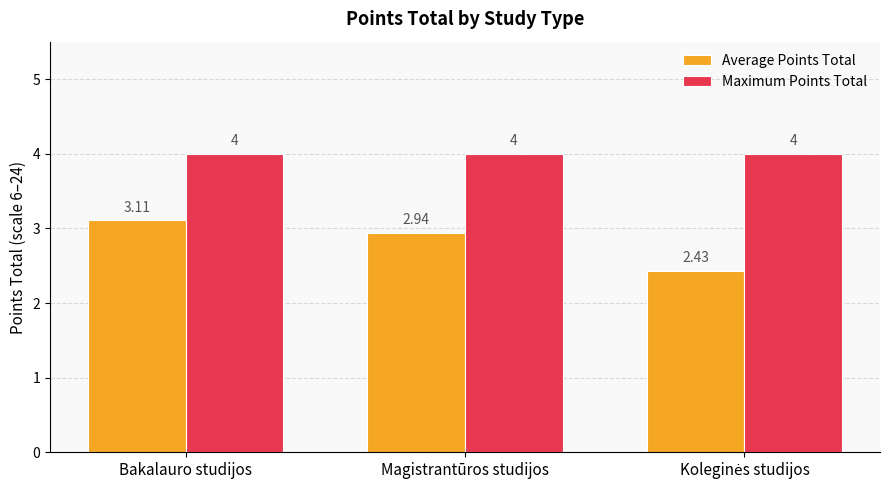

At how many categories does at least one series exceed 2?

3